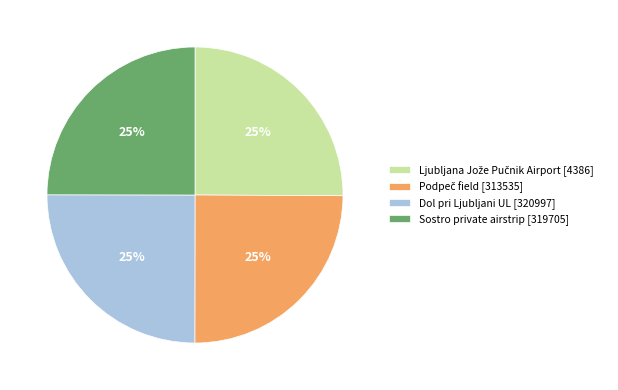

The Sostro private airstrip [319705] slice represents 17% of the pie. True or false?

False